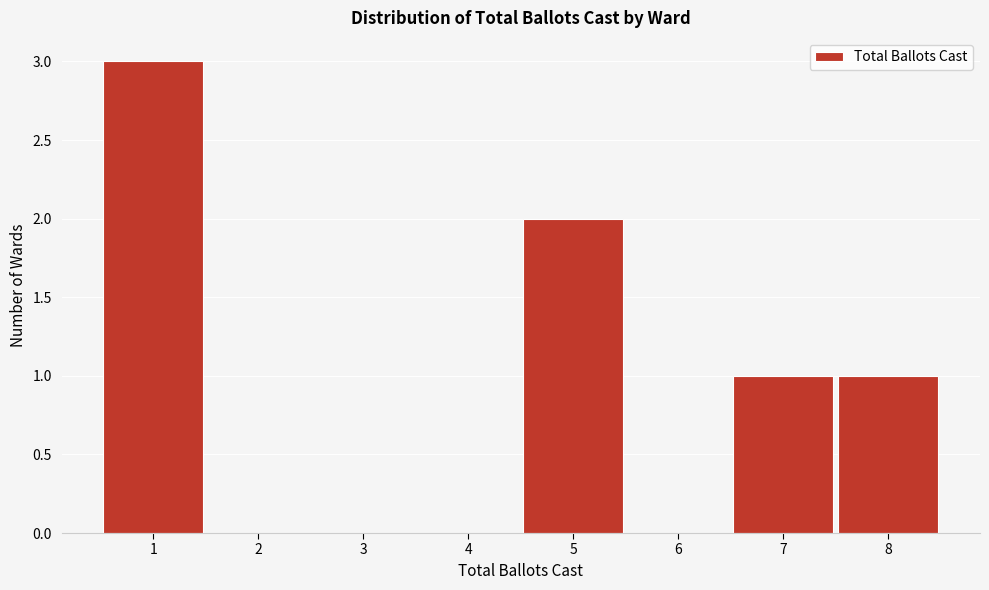

How tall is the bar that spans 0.5 to 1.5 on the x-axis? The values are not printed on the chart, so give them approximately, as read against the axis.

3